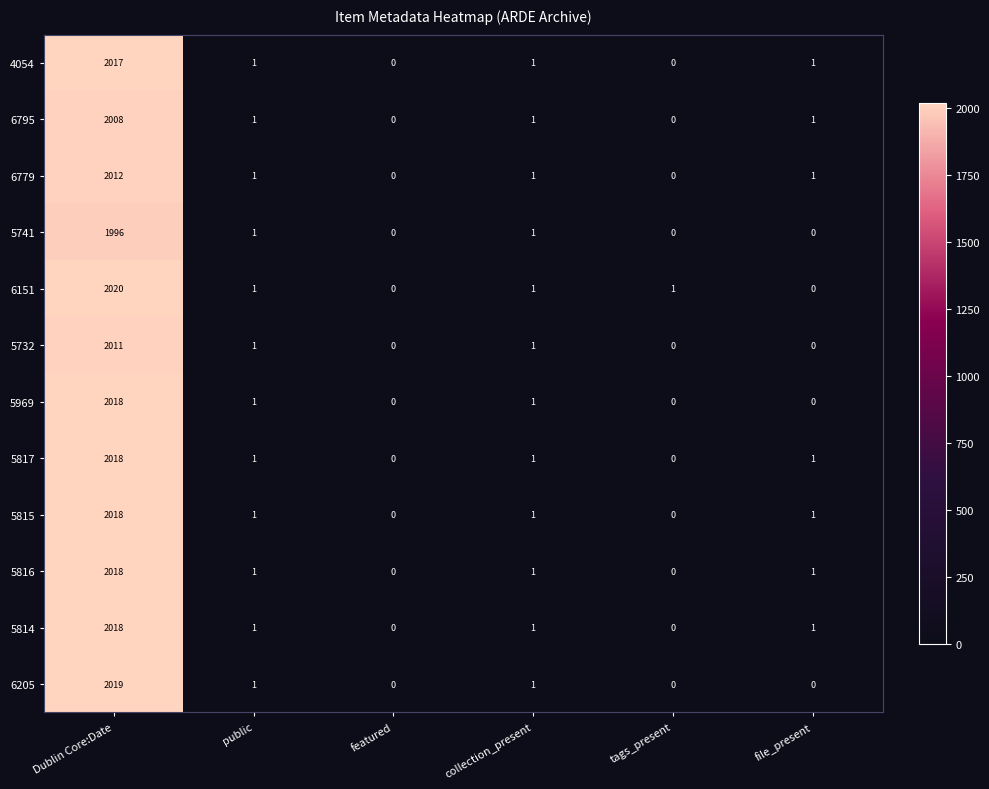

What is the difference between the highest and lowest values at tags_present?

1